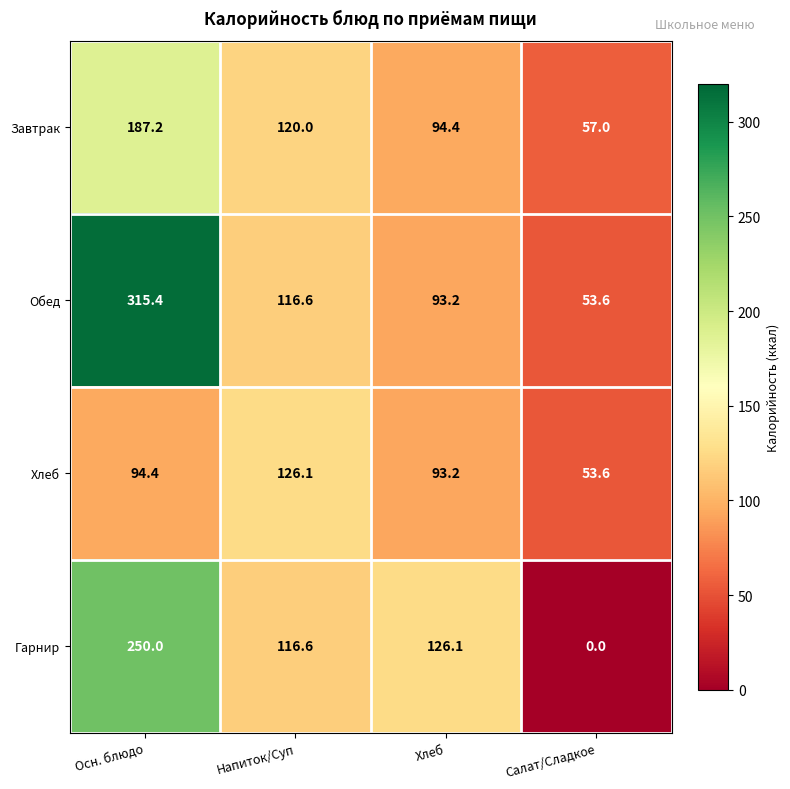

Is it true that Обед equals 69.6 at Напиток/Суп?

False